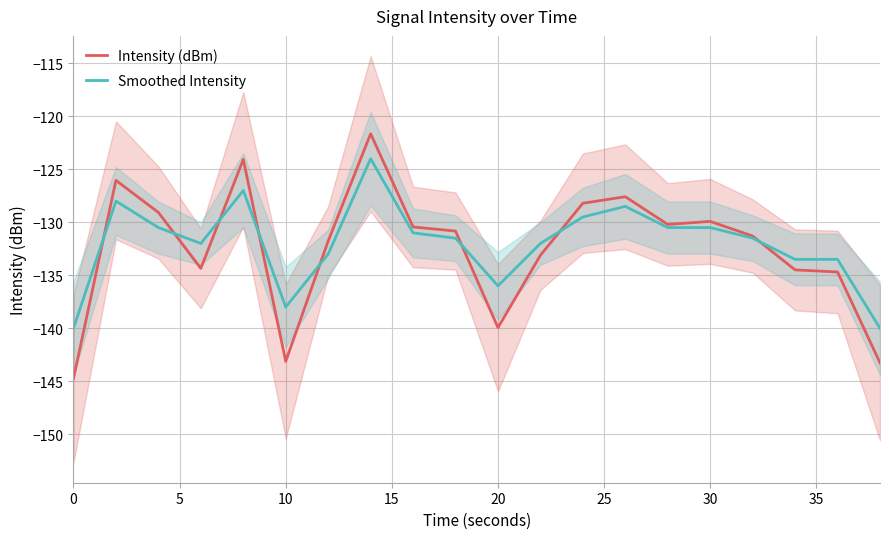

Does the chart display data point markers on the line(s)?

No